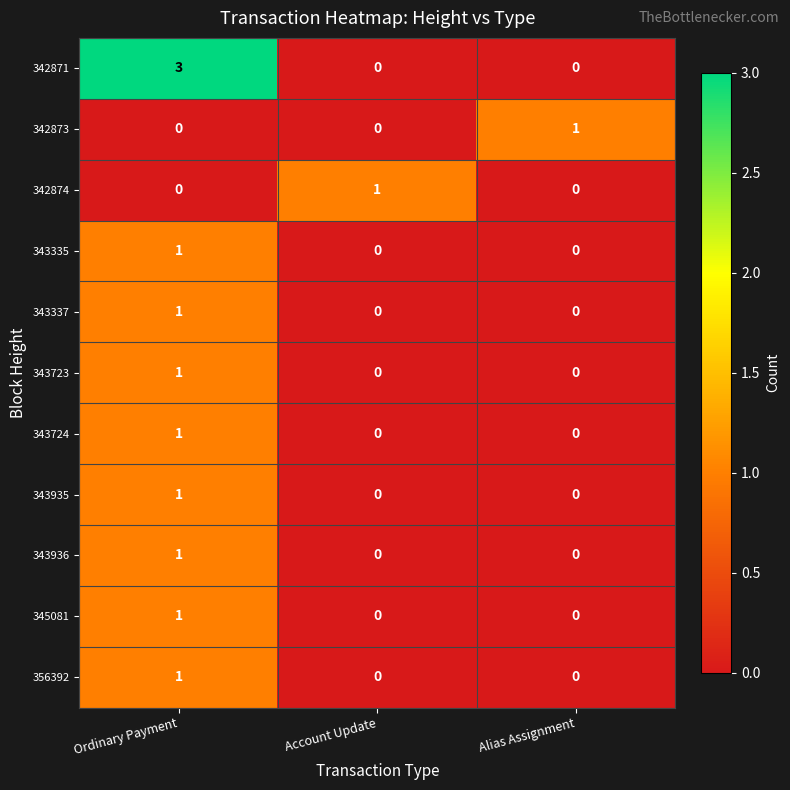

Is the value of 342871 at Ordinary Payment greater than the value of 342874 at Ordinary Payment?

Yes